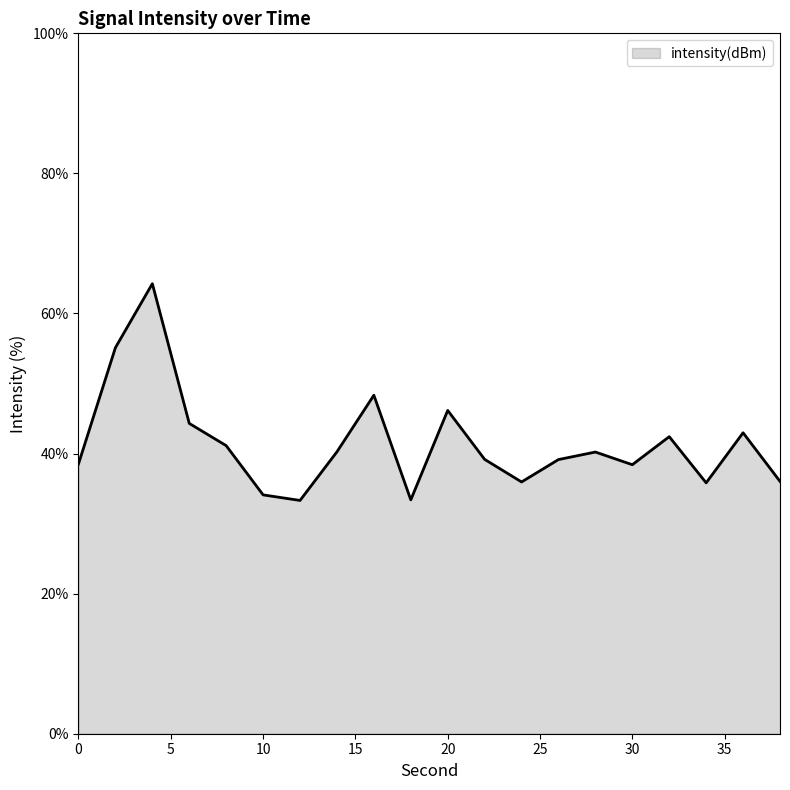

What is the greatest value displayed?

64.3